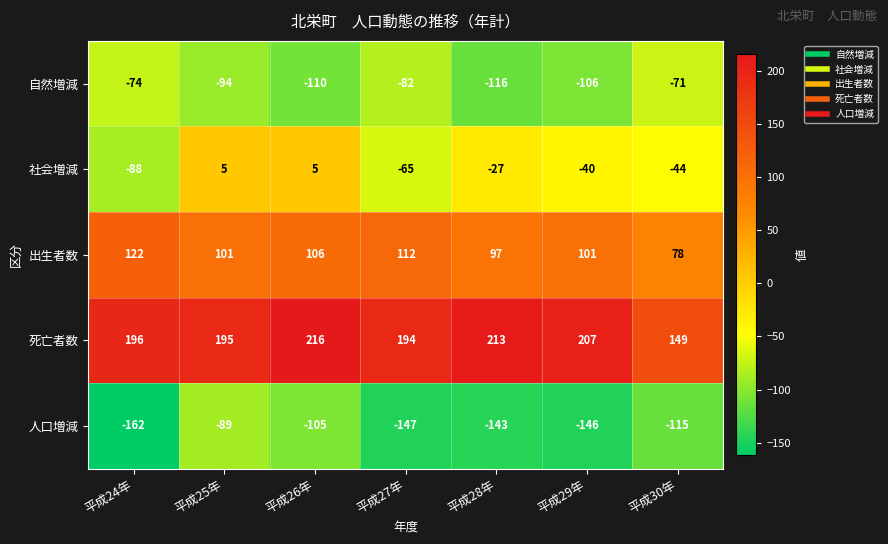

How many series are shown in this chart?

5